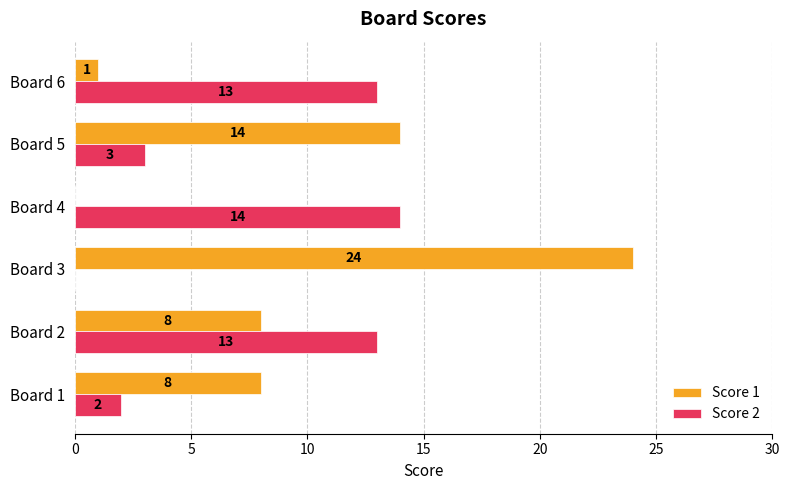

Which series has the largest total across all categories?

Score 1